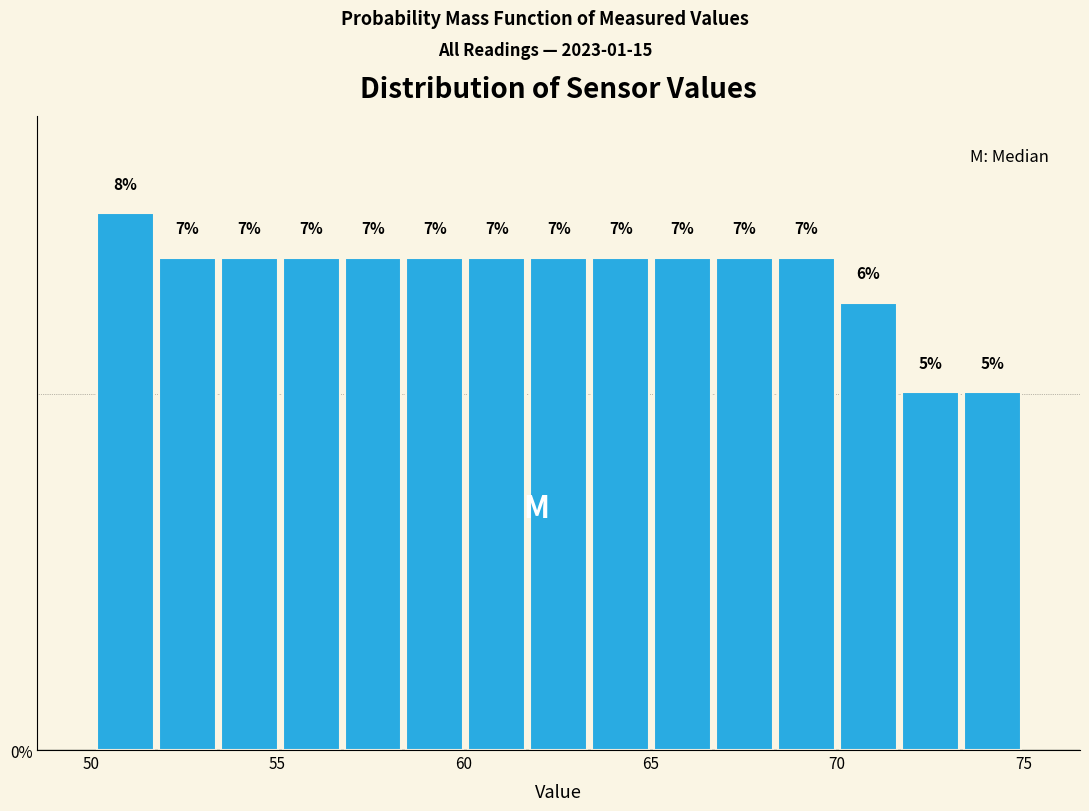

Read against the x-axis, roughly where is the centre of the tallest bar?

51.0